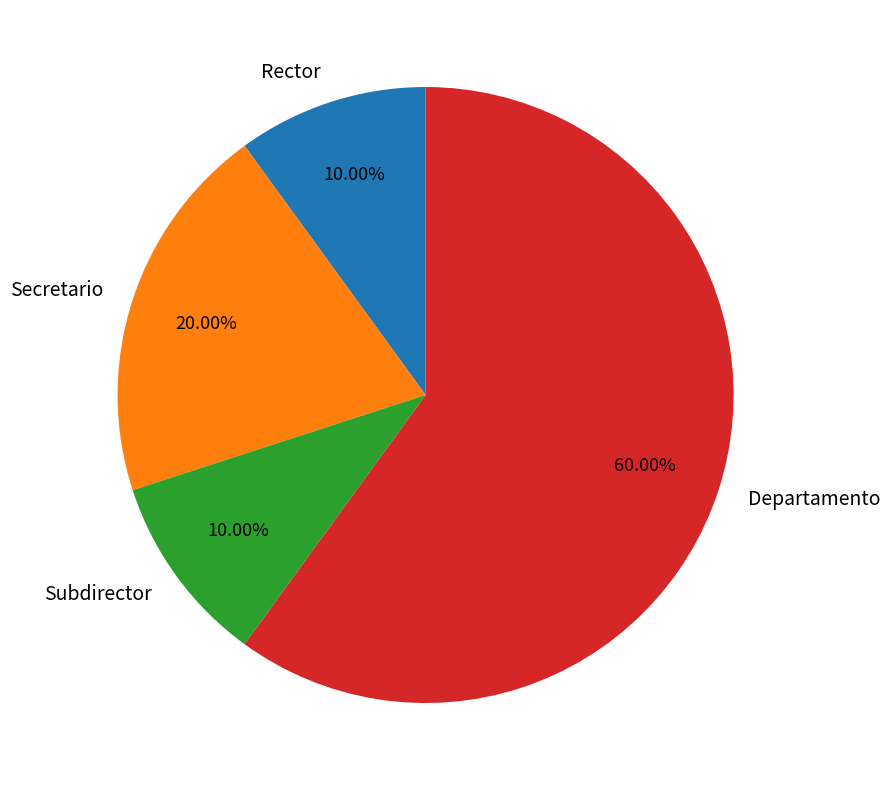

Which slice is the largest?

Departamento